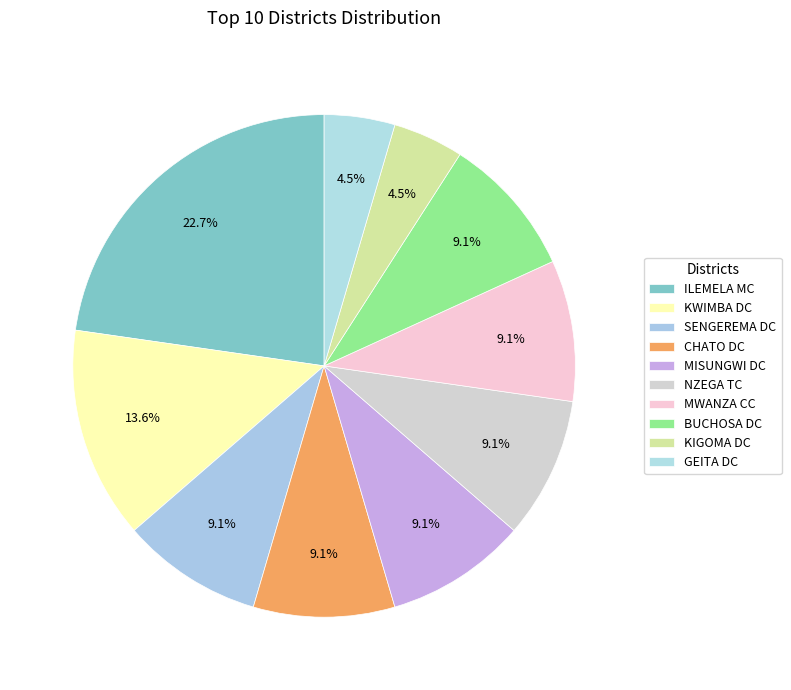

How many slices are in this pie chart?

10